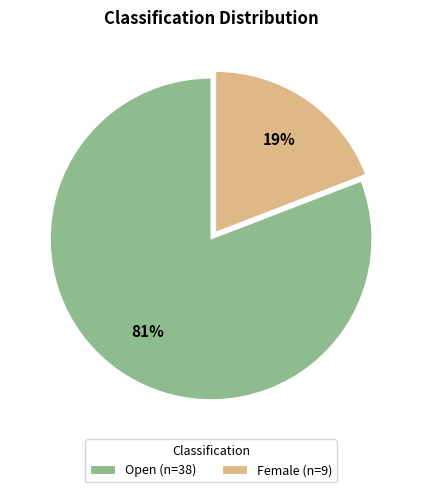

The Female slice represents 25% of the pie. True or false?

False